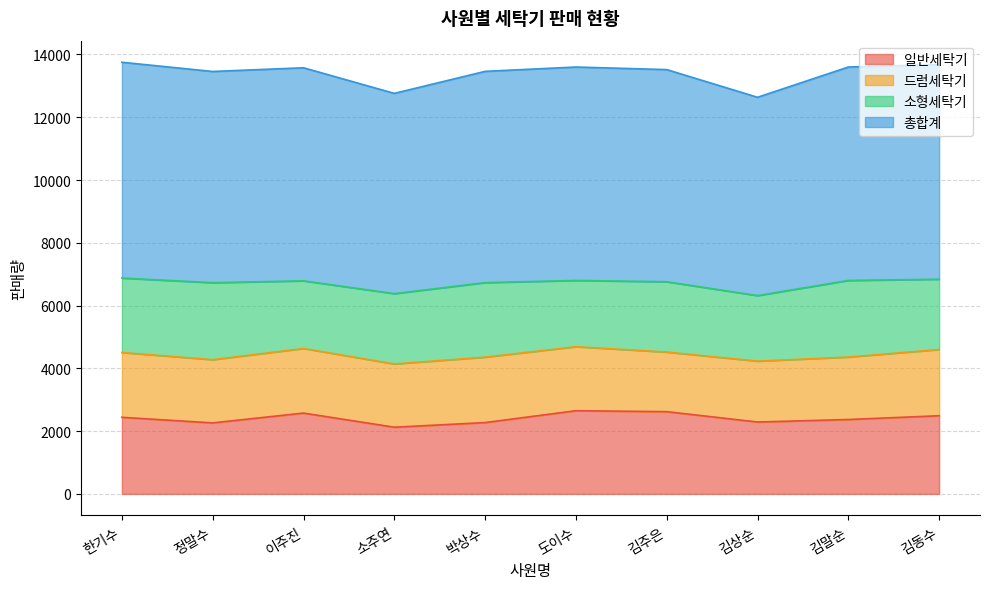

What are all the series names shown in the legend?

일반세탁기, 드럼세탁기, 소형세탁기, 총합계